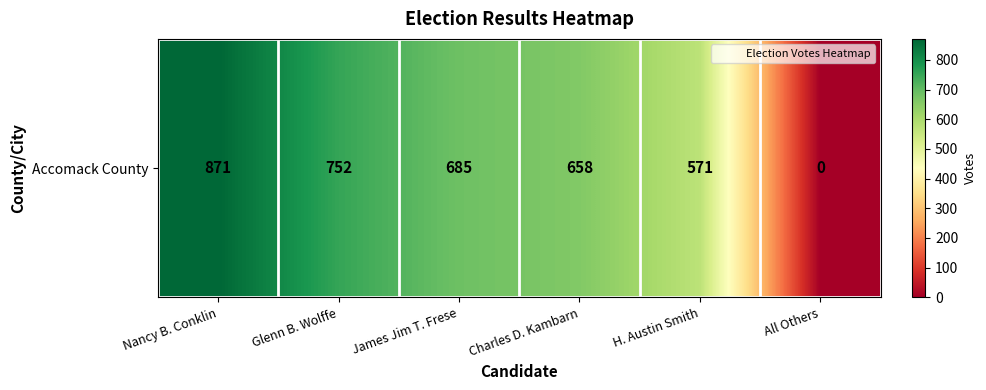

What is the ratio of the value at H. Austin Smith to the value at Nancy B. Conklin?

0.7